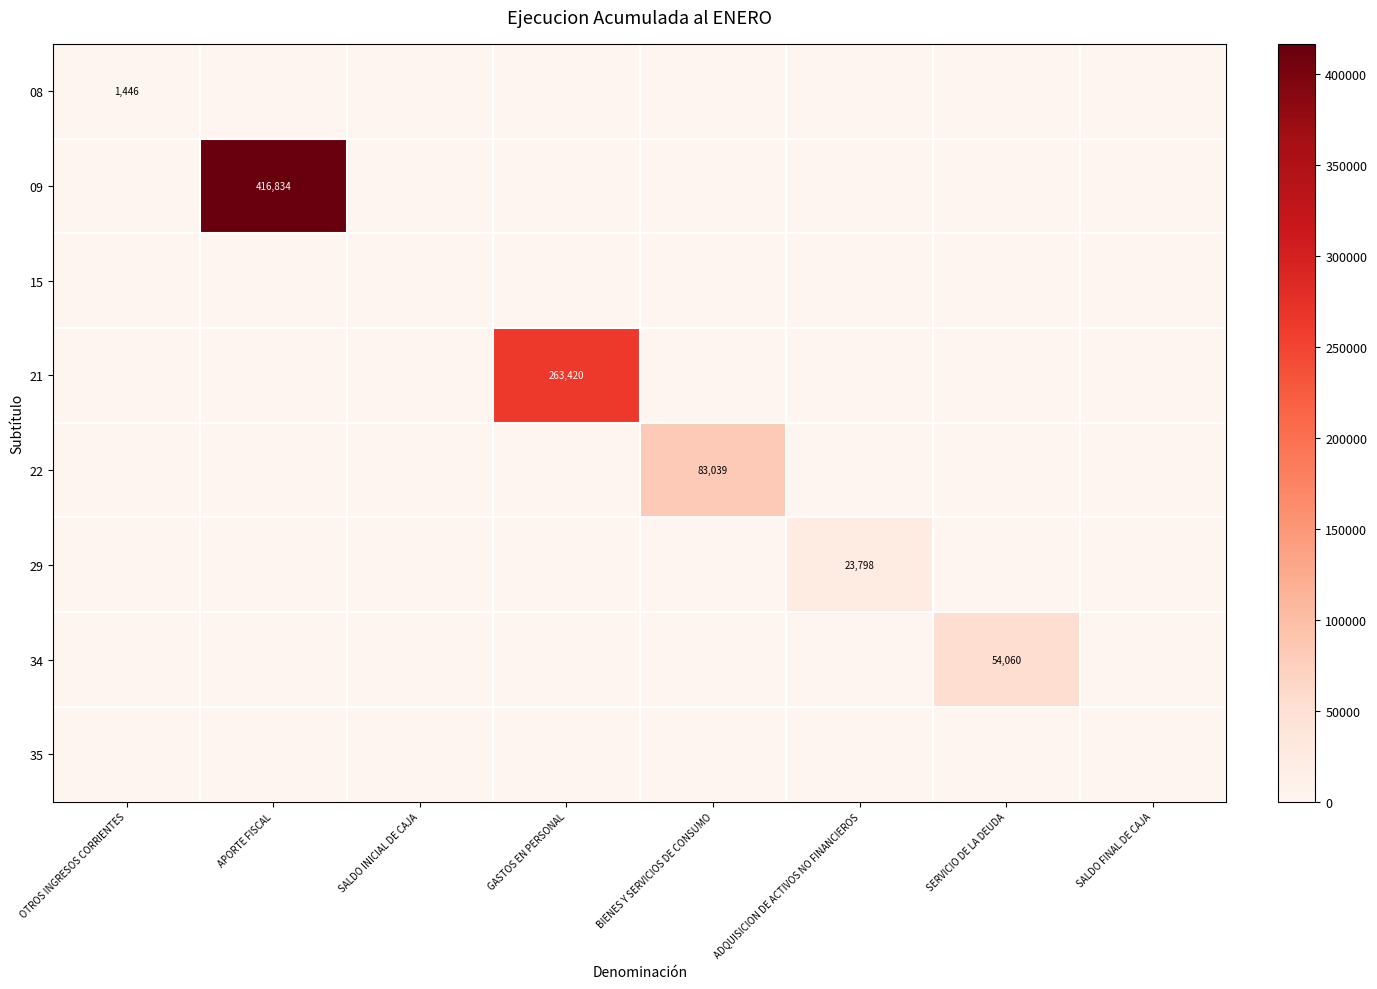

Which series has the largest range (max minus min)?

09